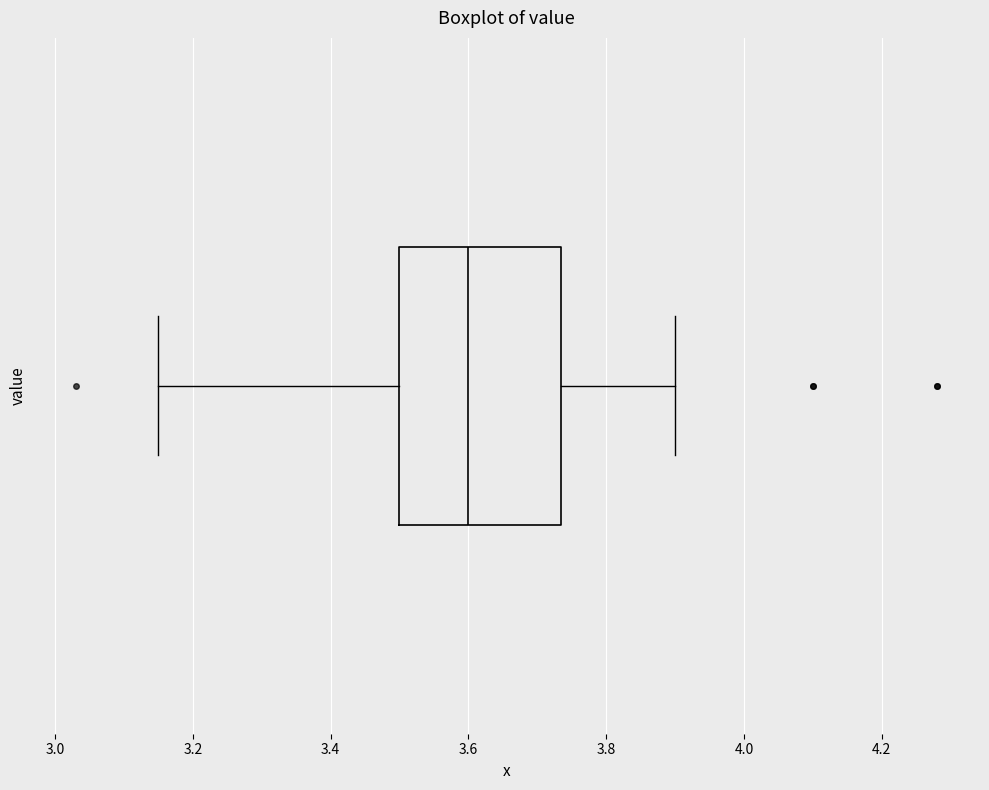

Where does the left whisker of the box end on the x-axis? The values are not printed on the chart, so give them approximately, as read against the axis.

3.16